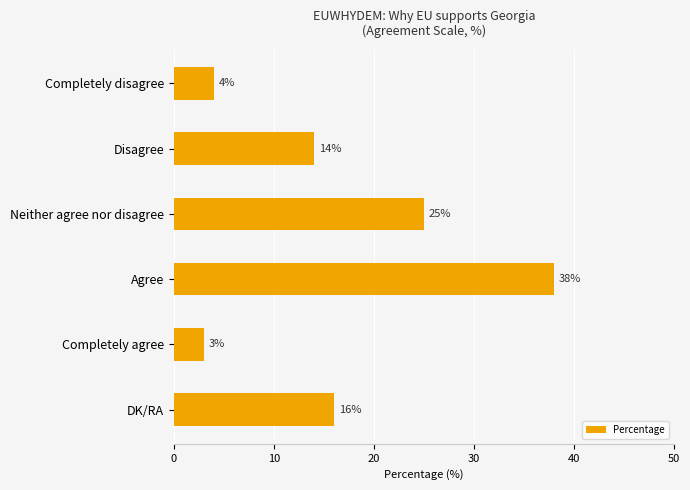

What is the value of the 5th bar from the top?

3